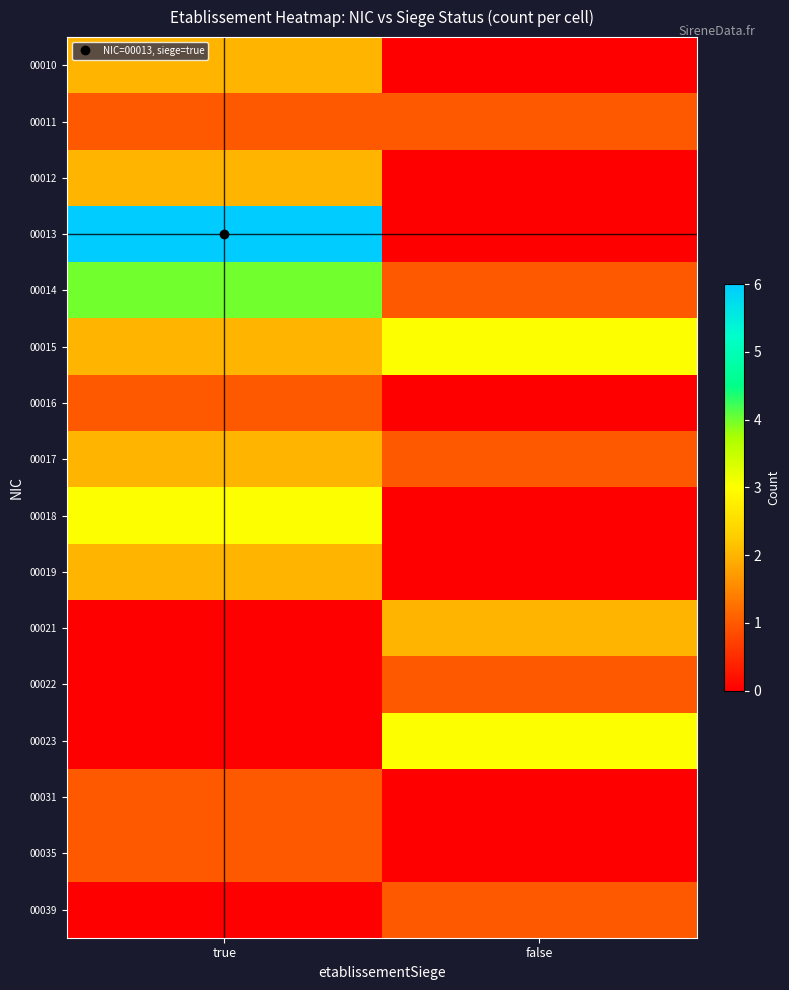

What is the maximum value shown in the chart?

6